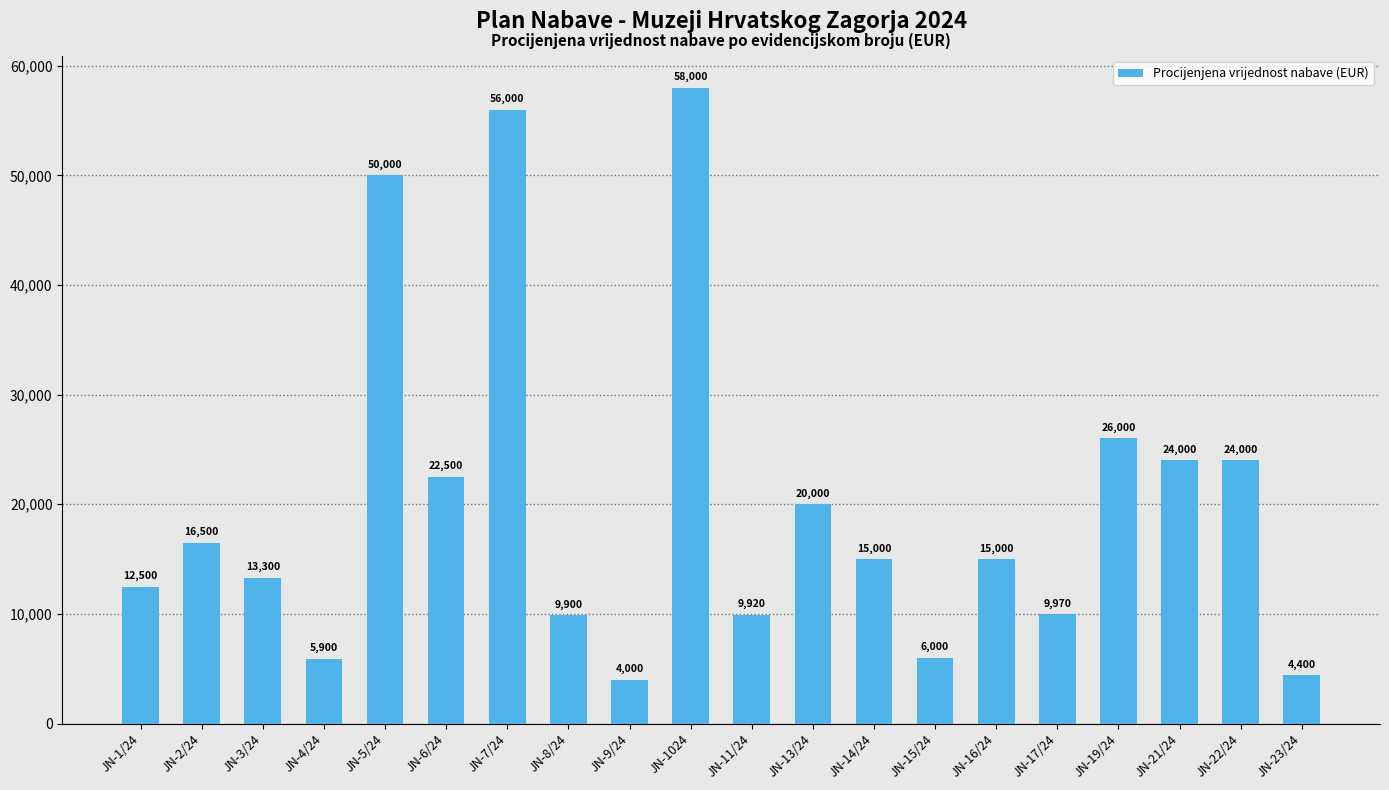

Approximately how many times larger is the value at JN-1/24 compared to JN-7/24?

0.2